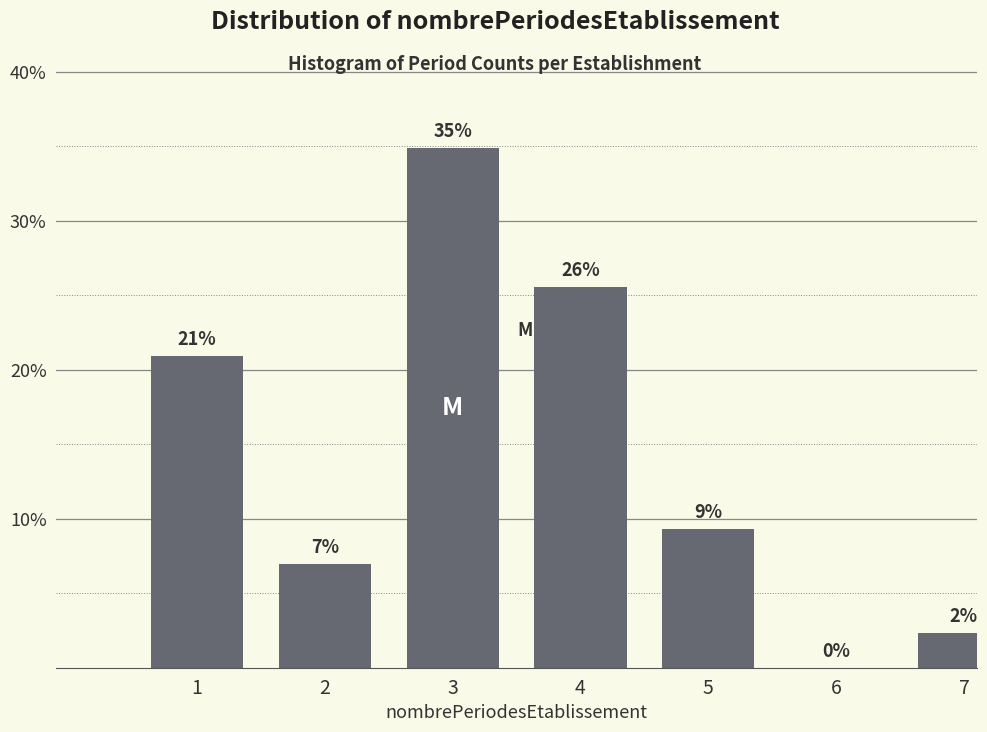

What is the sum of the values at 2 and 6?

7.0